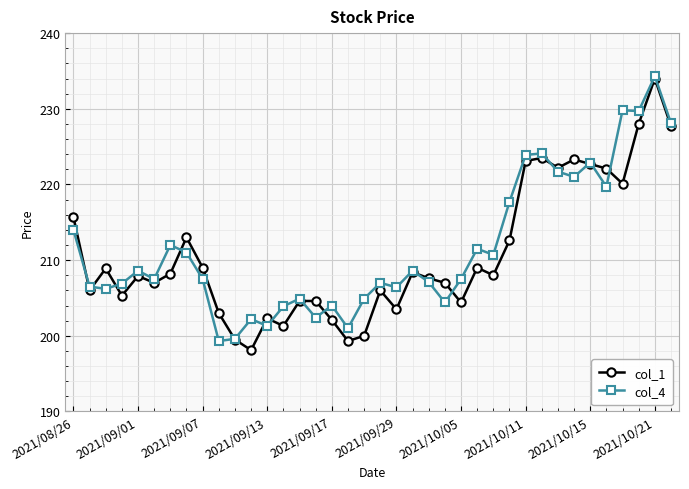

At how many categories does at least one series exceed 219?

10